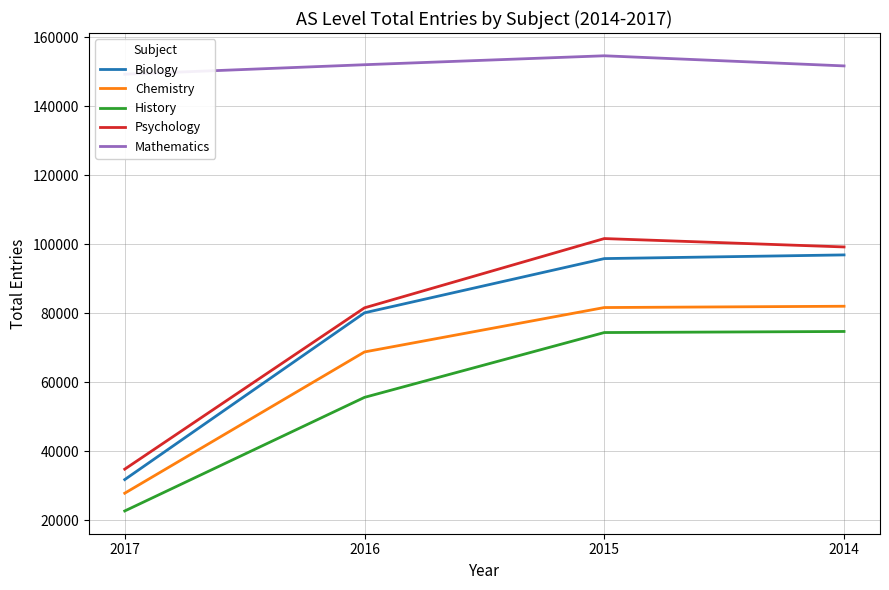

At which category is the sum across all series the highest?

2015